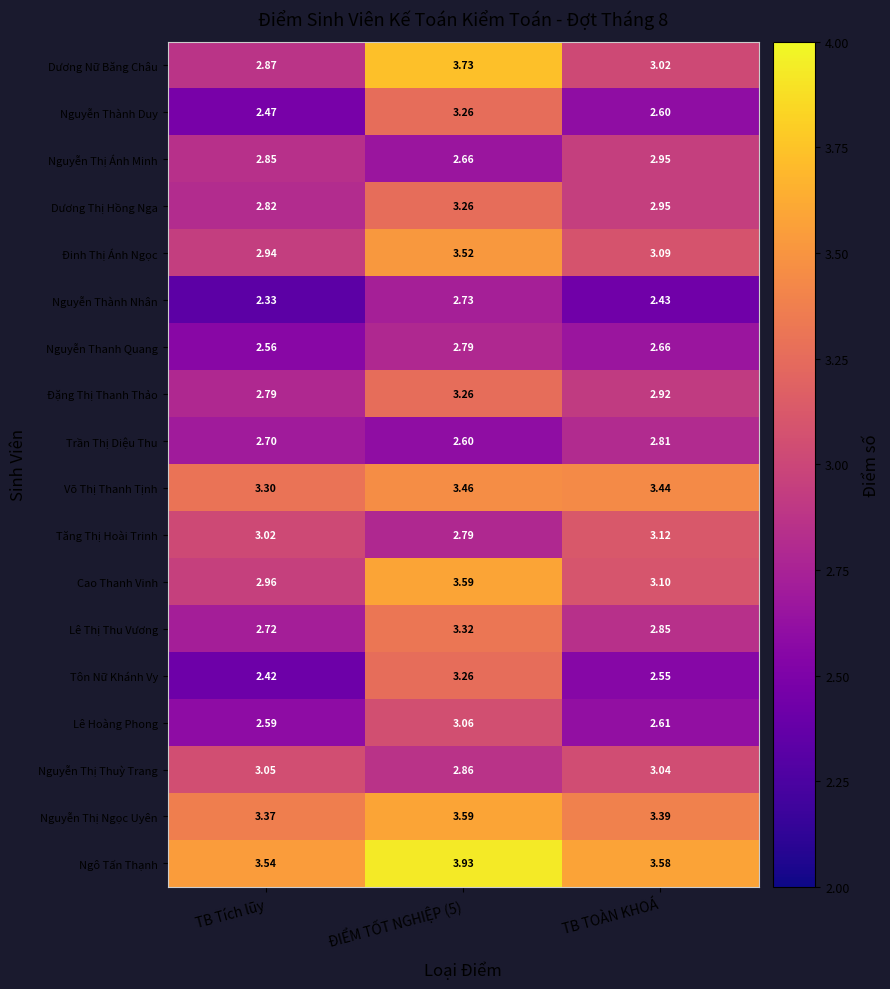

Where is Lê Hoàng Phong nearest to the value 2?

TB Tích lũy